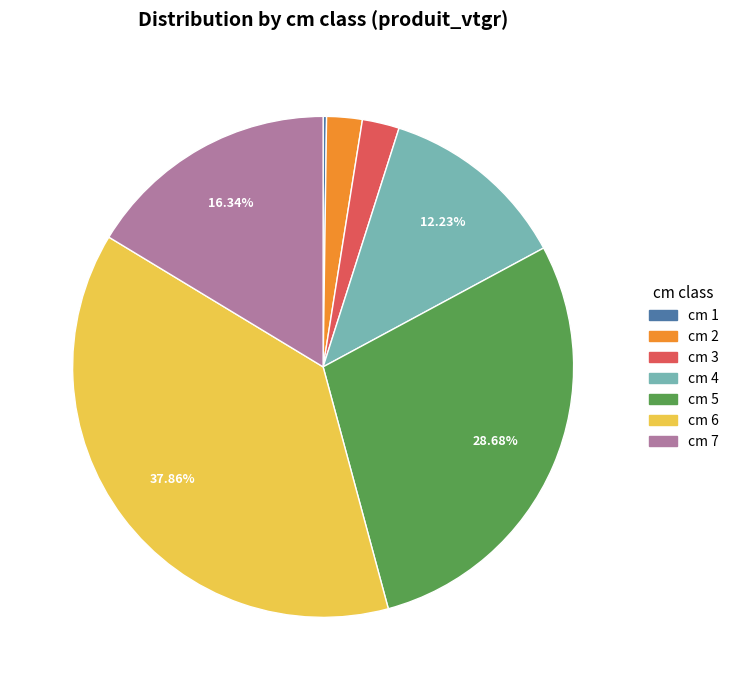

Approximately how many times larger is the value at cm 4 compared to cm 7?

0.7